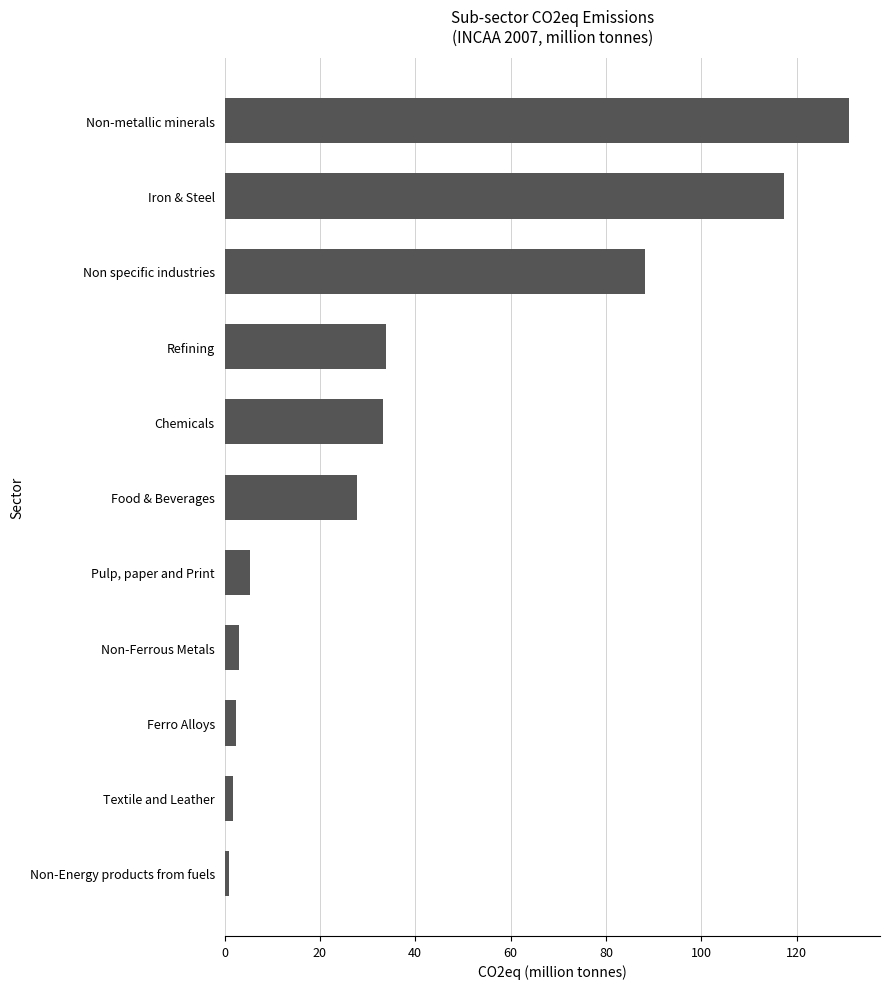

The chart shows a value of 202.9 at Non-metallic minerals. True or false?

False